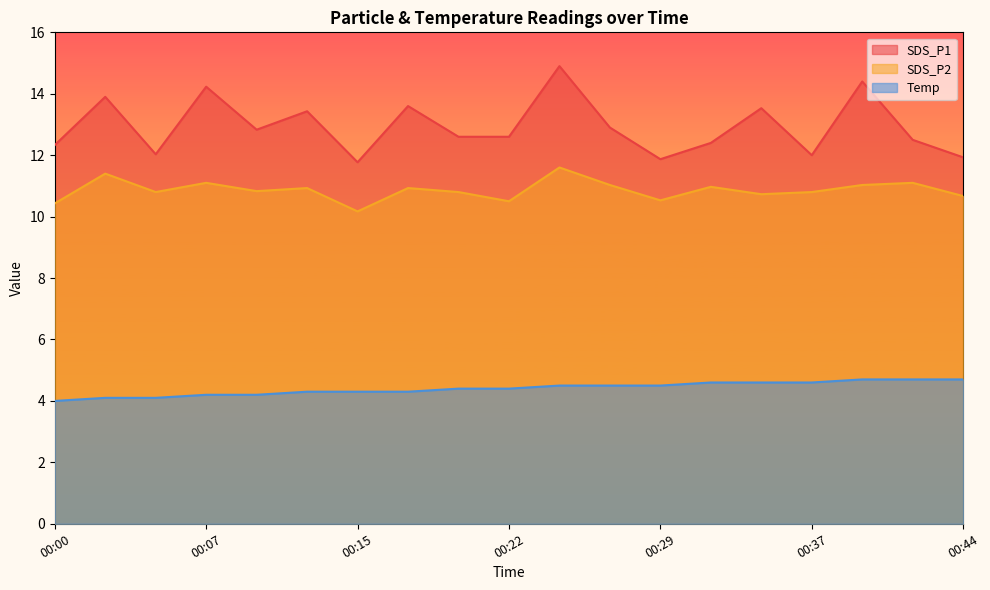

True or false: SDS_P1 has a value of 3.5 at 00:05.

False